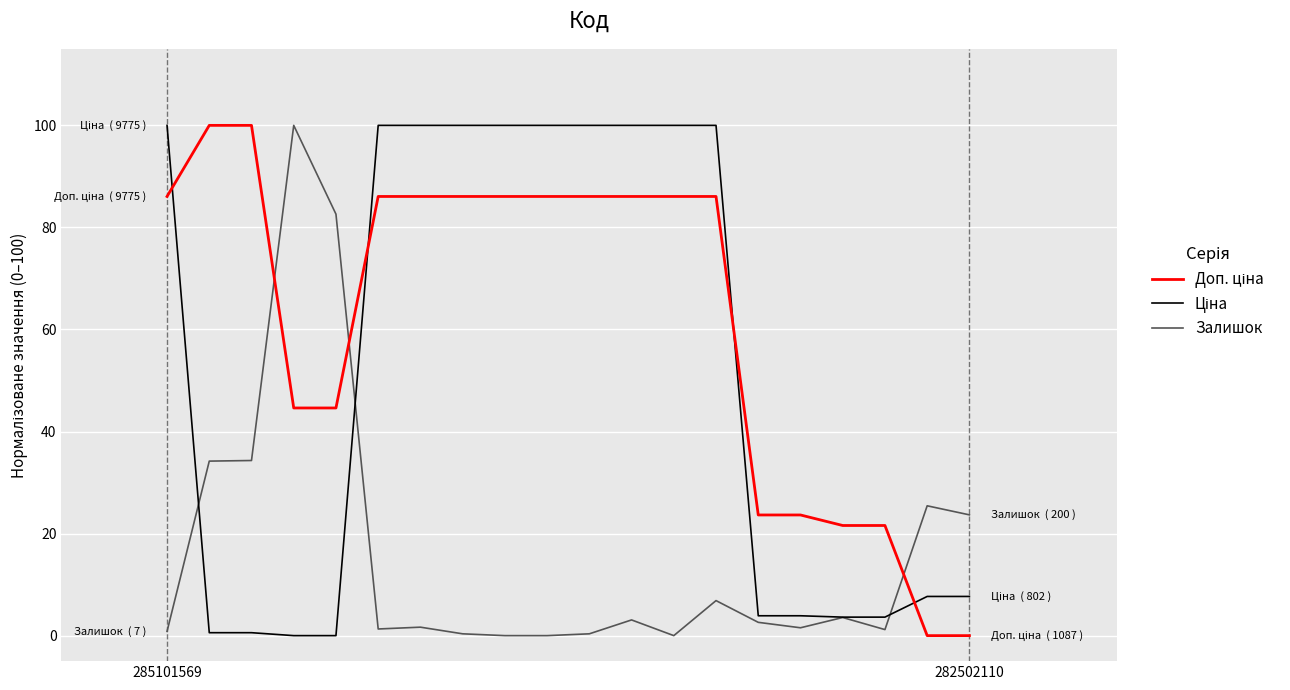

Does the chart have visible grid lines?

Yes